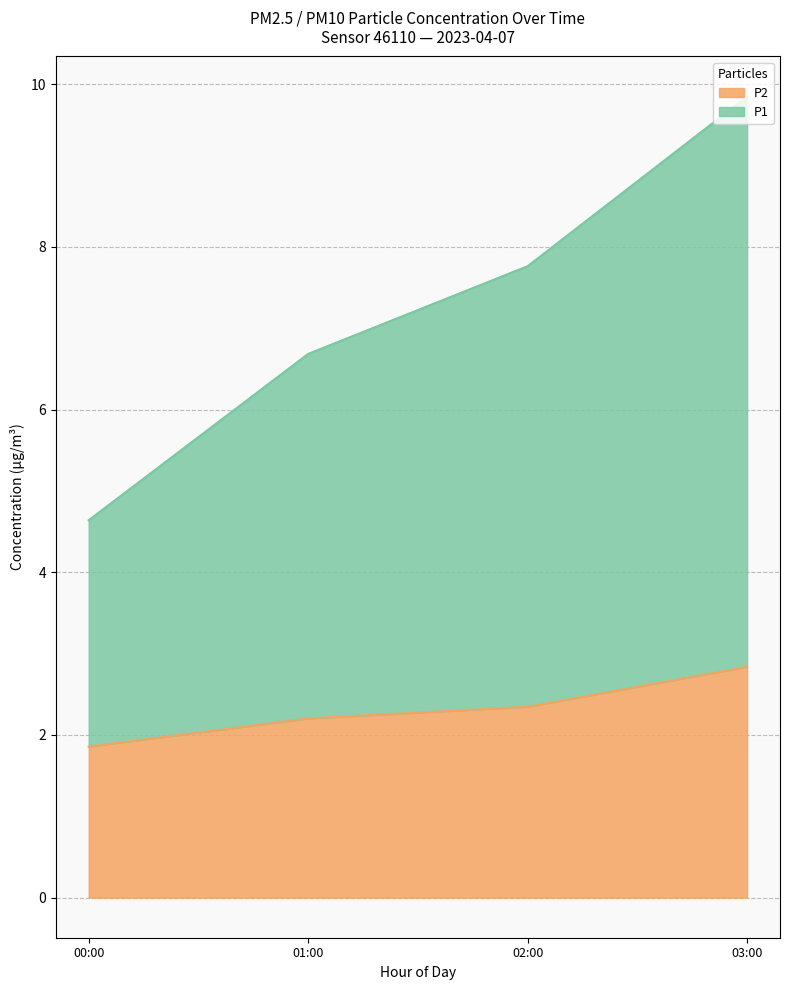

At which label does P2 reach its peak?

03:00